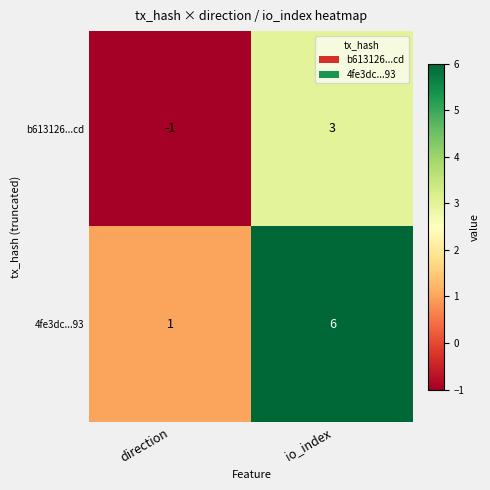

How many values in b613126...cd are above zero?

1